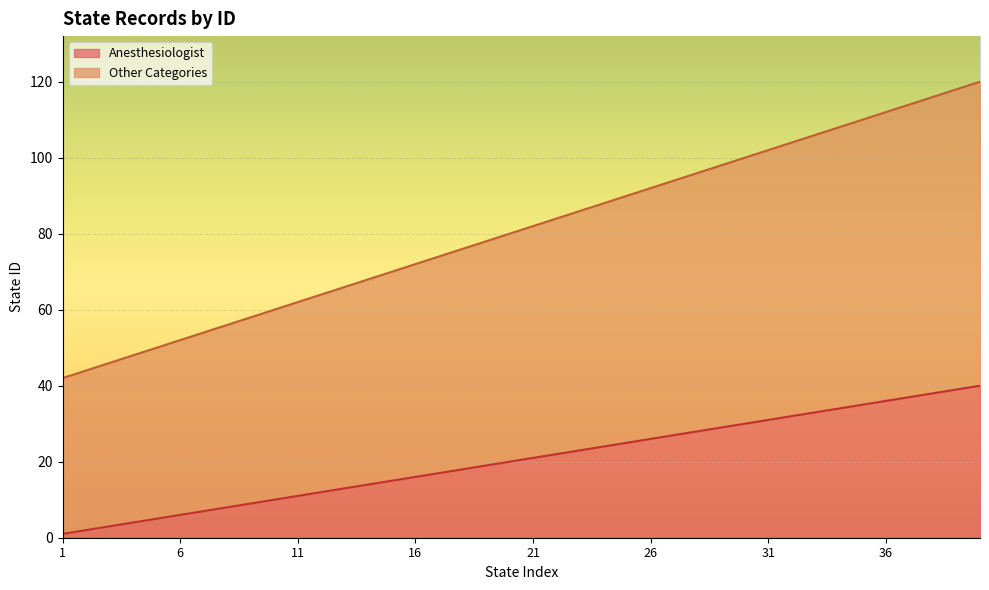

Between 16 and 23, which series saw the biggest shift?

Other Categories